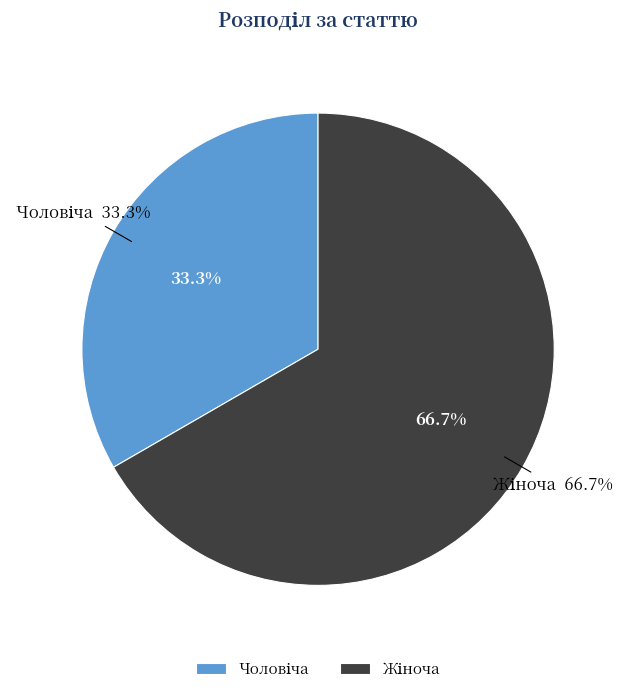

Rank the categories by value from lowest to highest.

Чоловіча, Жіноча